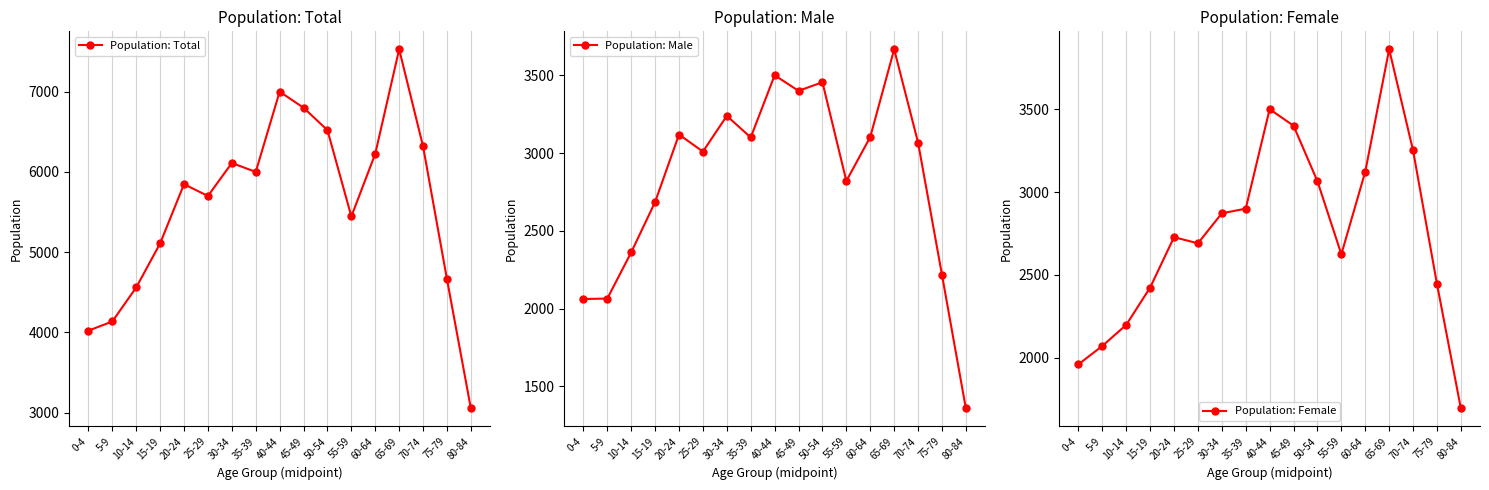

True or false: Population: Male has a value of 2361 at 10-14.

True